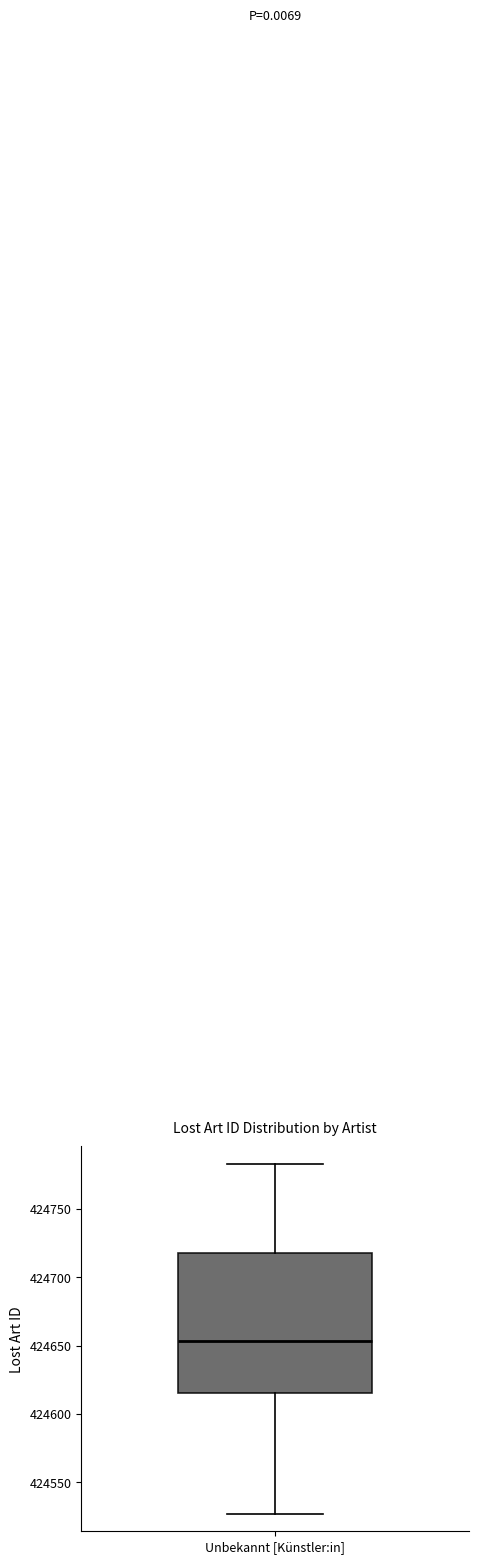

Read this box plot against the y-axis: the position of the median line, the range covered by the box, and the ends of both whiskers. The values are not printed on the chart, so give them approximately, as read against the axis.

median 424655, box 424615 to 424720, whiskers 424525 to 424785